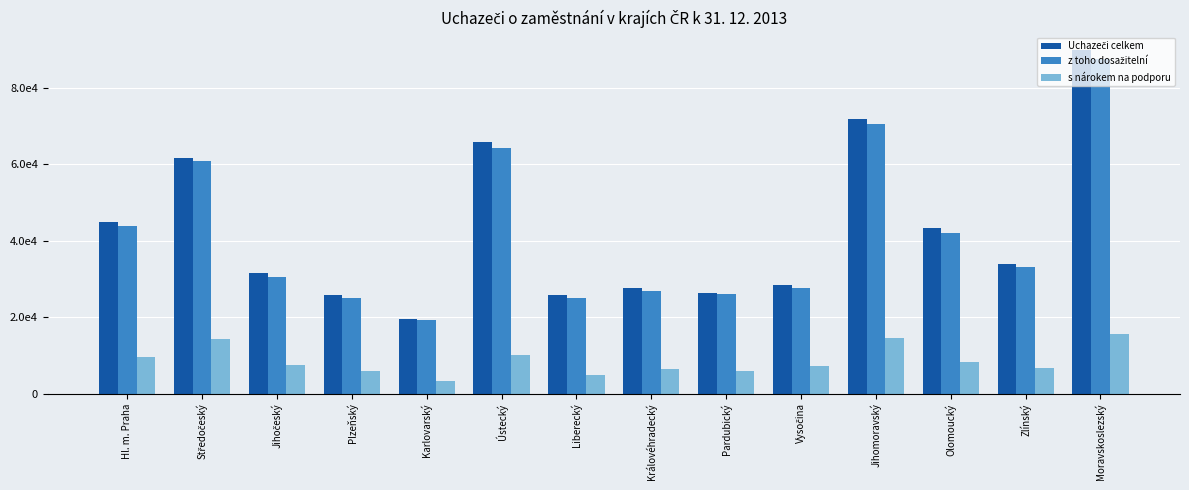

Which category has the highest value across all series?

Moravskoslezský